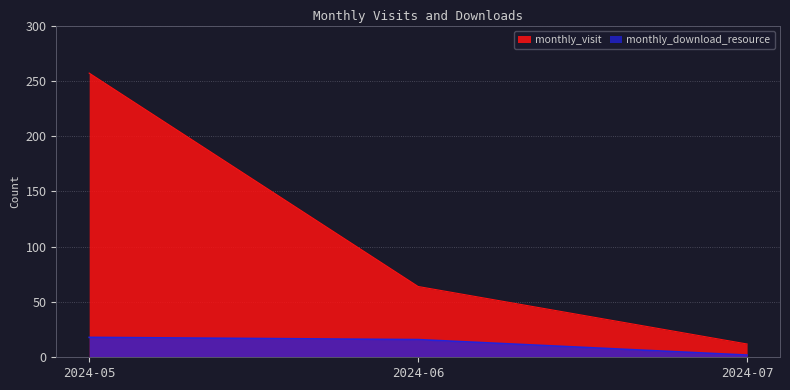

At which label does monthly_download_resource first exceed 16?

2024-05